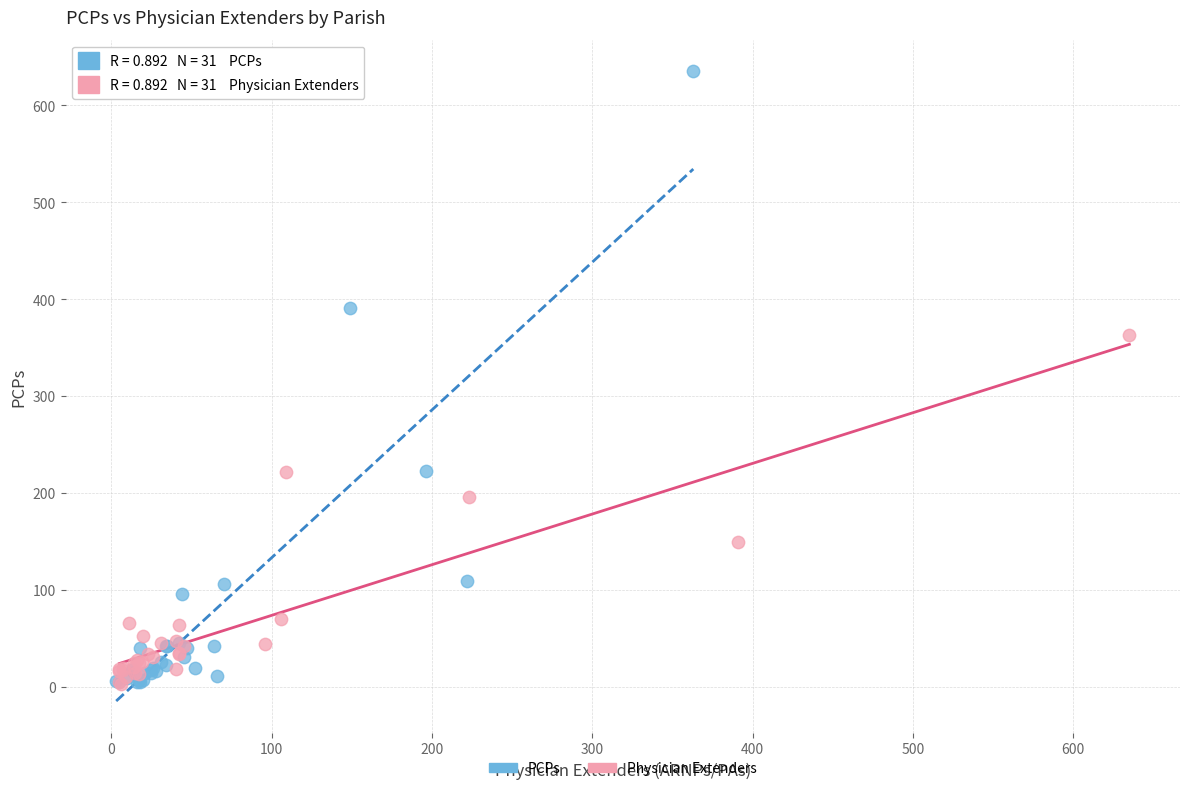

Which series has the widest spread of Y values?

PCPs